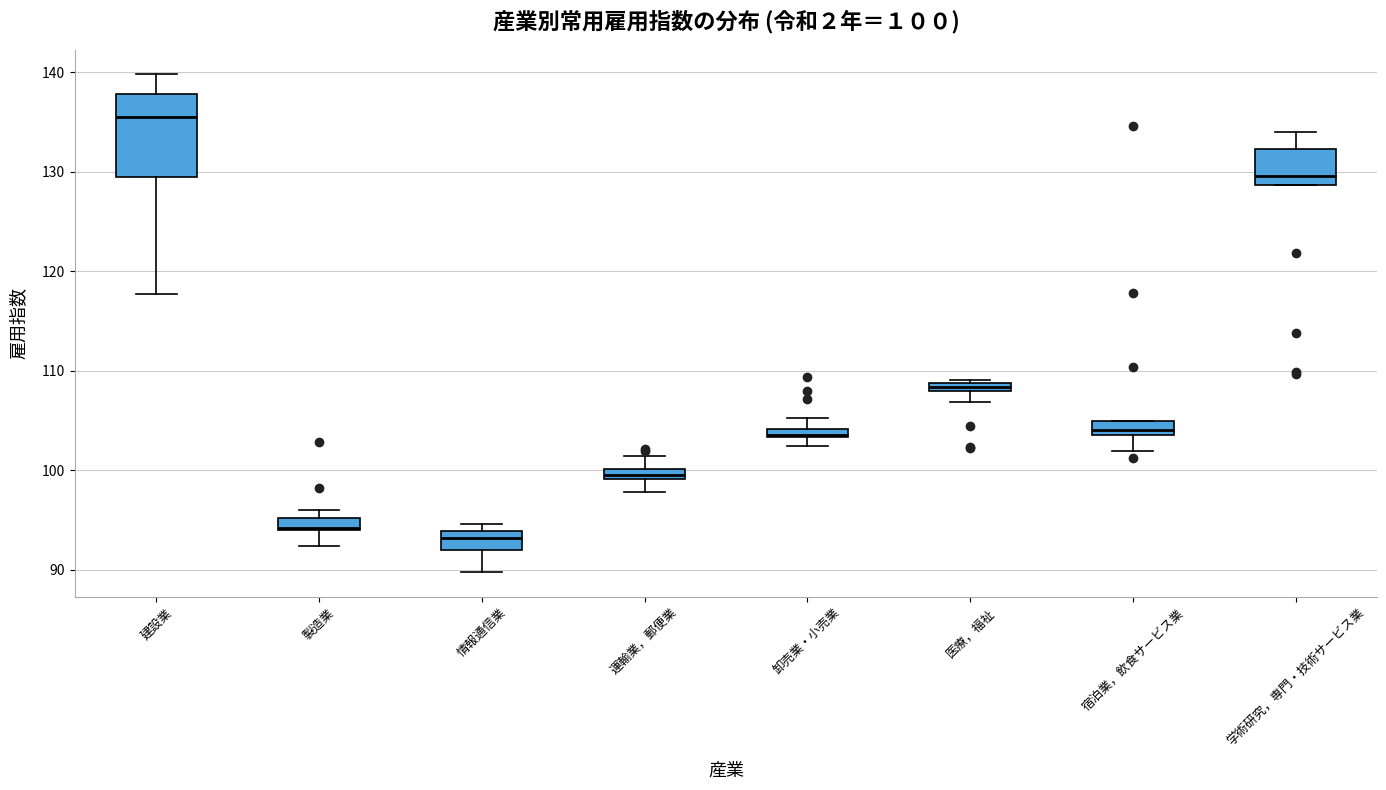

Which box has the highest median line?

建設業